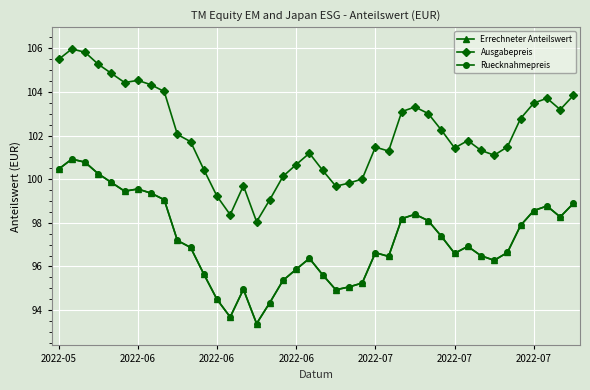

Does the chart have visible grid lines?

Yes